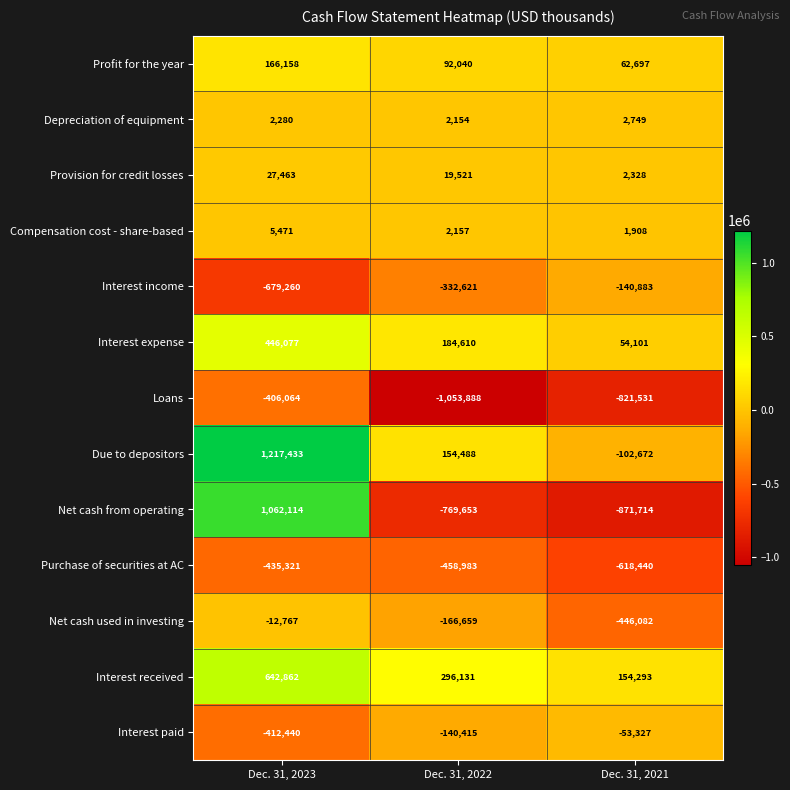

What is the total value across all series at Dec. 31, 2022?

-2171118